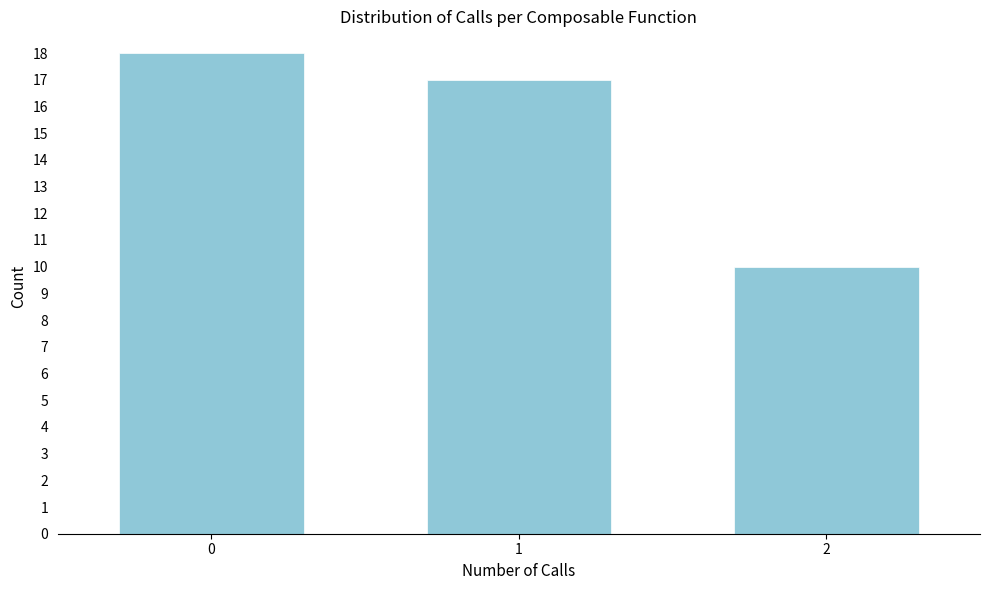

Reading right to left, what are all the values shown in this chart?

10	17	18